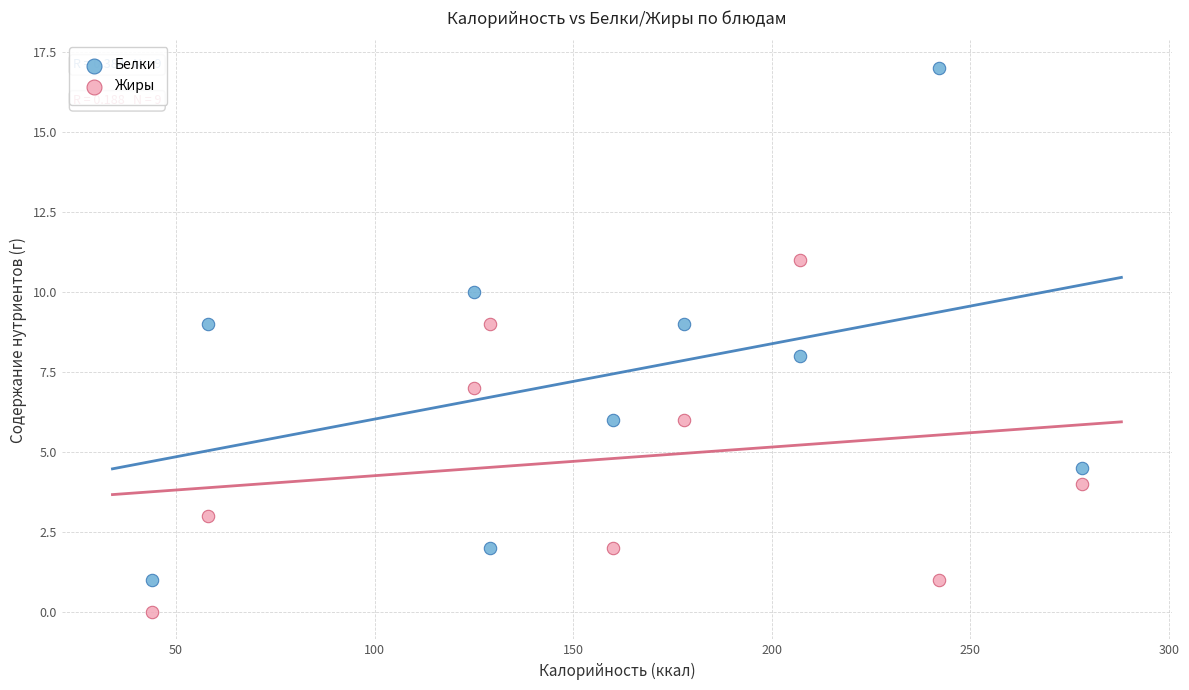

What is the X range (max minus min) for the scatter plot?

234.0